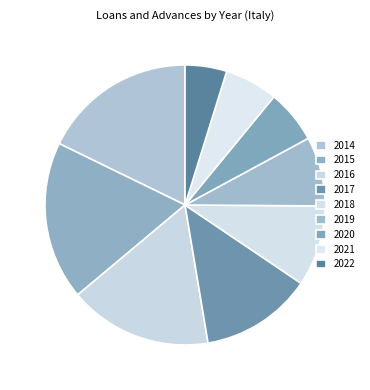

Which has a higher value, 2022 or 2021?

2021